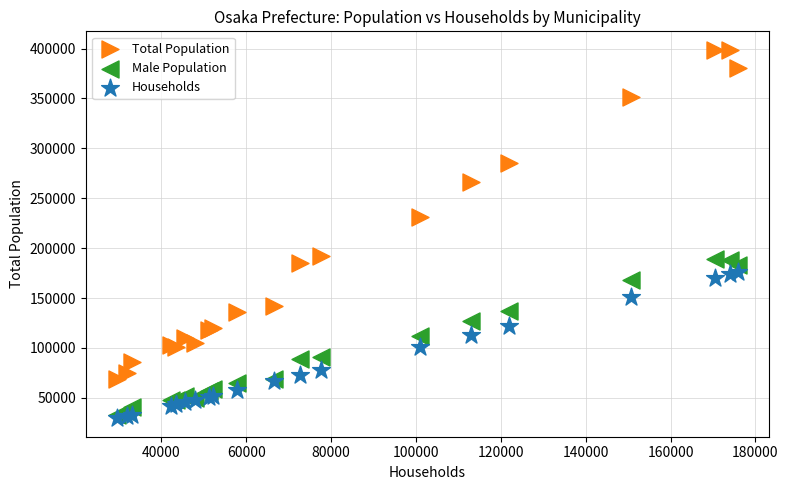

Across all series, what Y value is closest to 214151?

231569